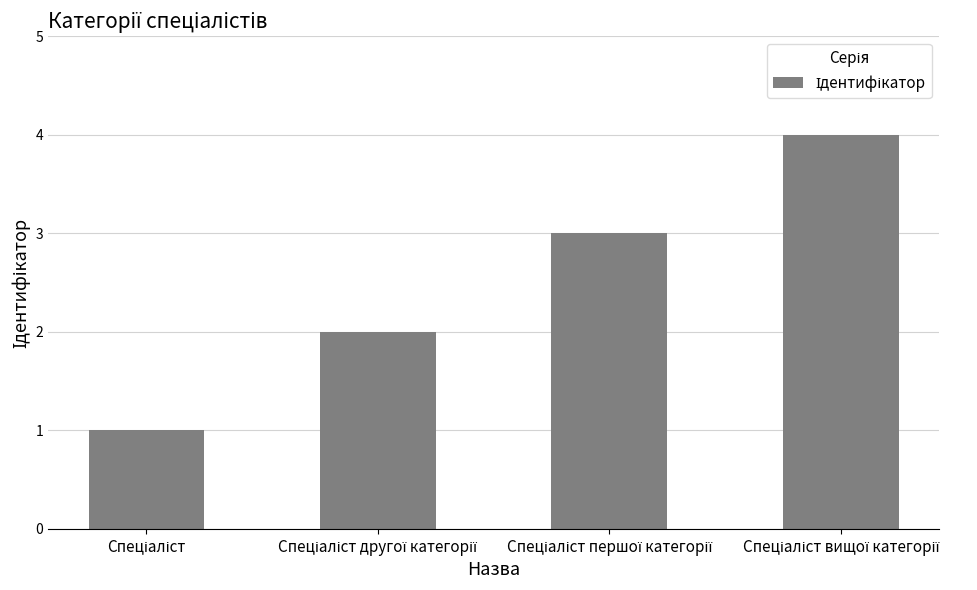

What is the greatest value displayed?

4